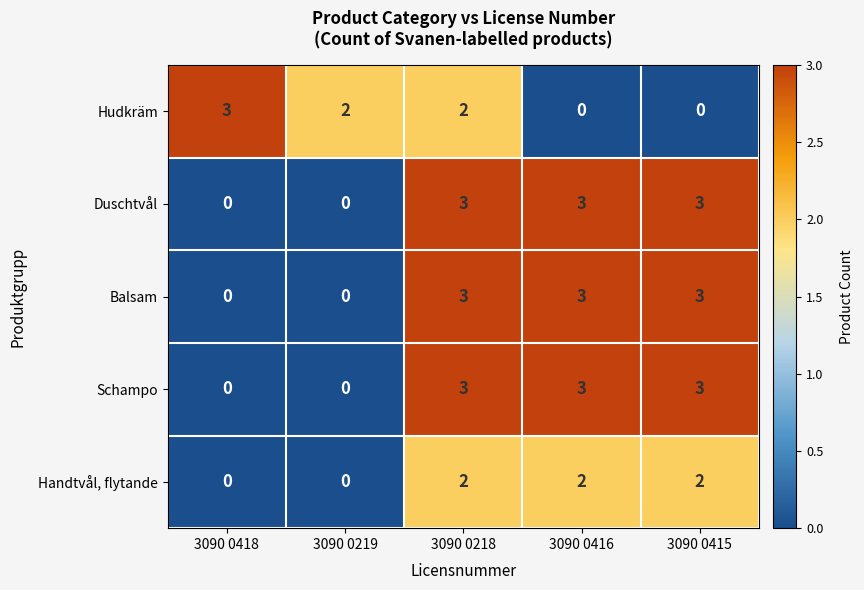

Reading right to left, what are all the values shown in this chart?

Hudkräm: 3090 0415=0	3090 0416=0	3090 0218=2	3090 0219=2	3090 0418=3
Duschtvål: 3090 0415=3	3090 0416=3	3090 0218=3	3090 0219=0	3090 0418=0
Balsam: 3090 0415=3	3090 0416=3	3090 0218=3	3090 0219=0	3090 0418=0
Schampo: 3090 0415=3	3090 0416=3	3090 0218=3	3090 0219=0	3090 0418=0
Handtvål, flytande: 3090 0415=2	3090 0416=2	3090 0218=2	3090 0219=0	3090 0418=0